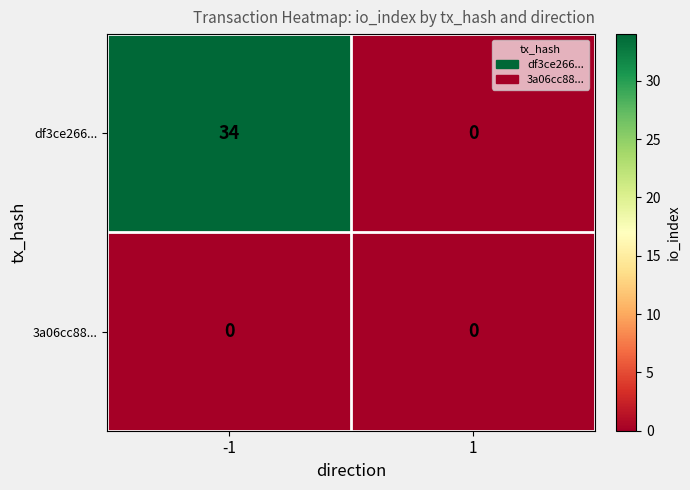

Read the df3ce266... value at -1, to the nearest 5.

35